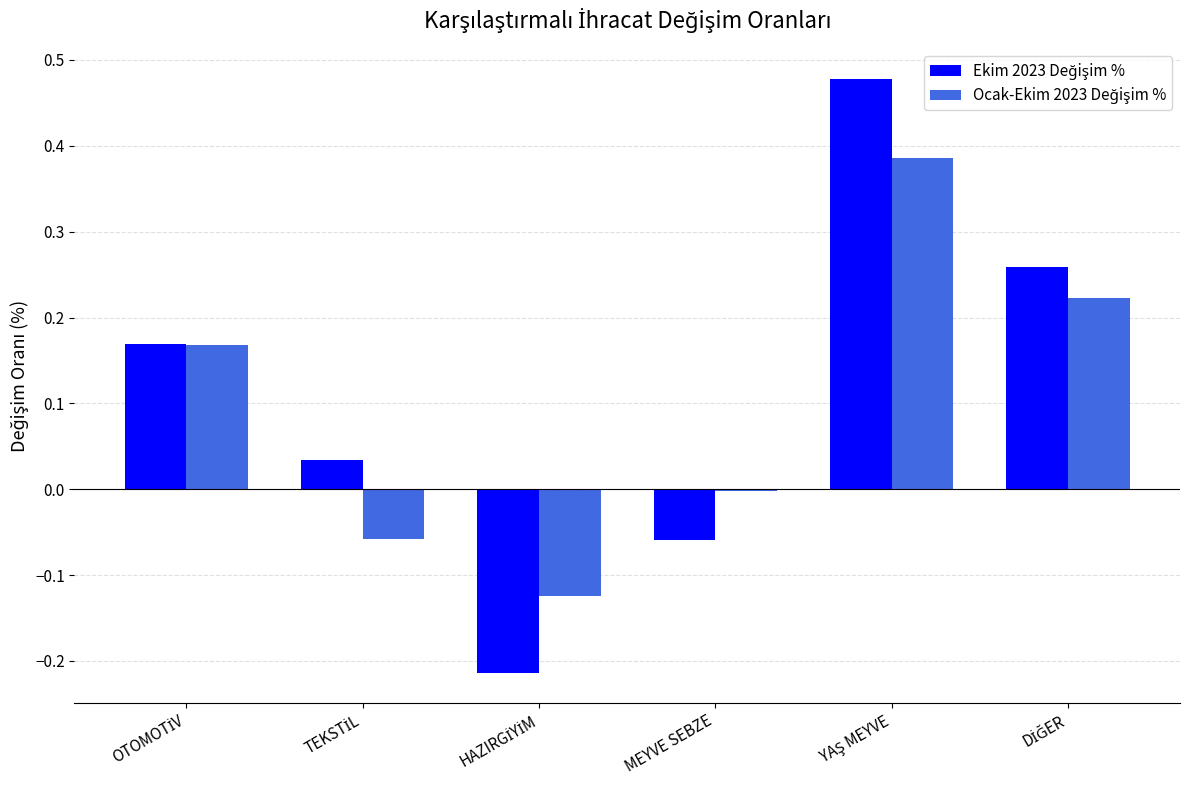

What is the spread (max minus min) of values at HAZIRGİYİM?

0.1